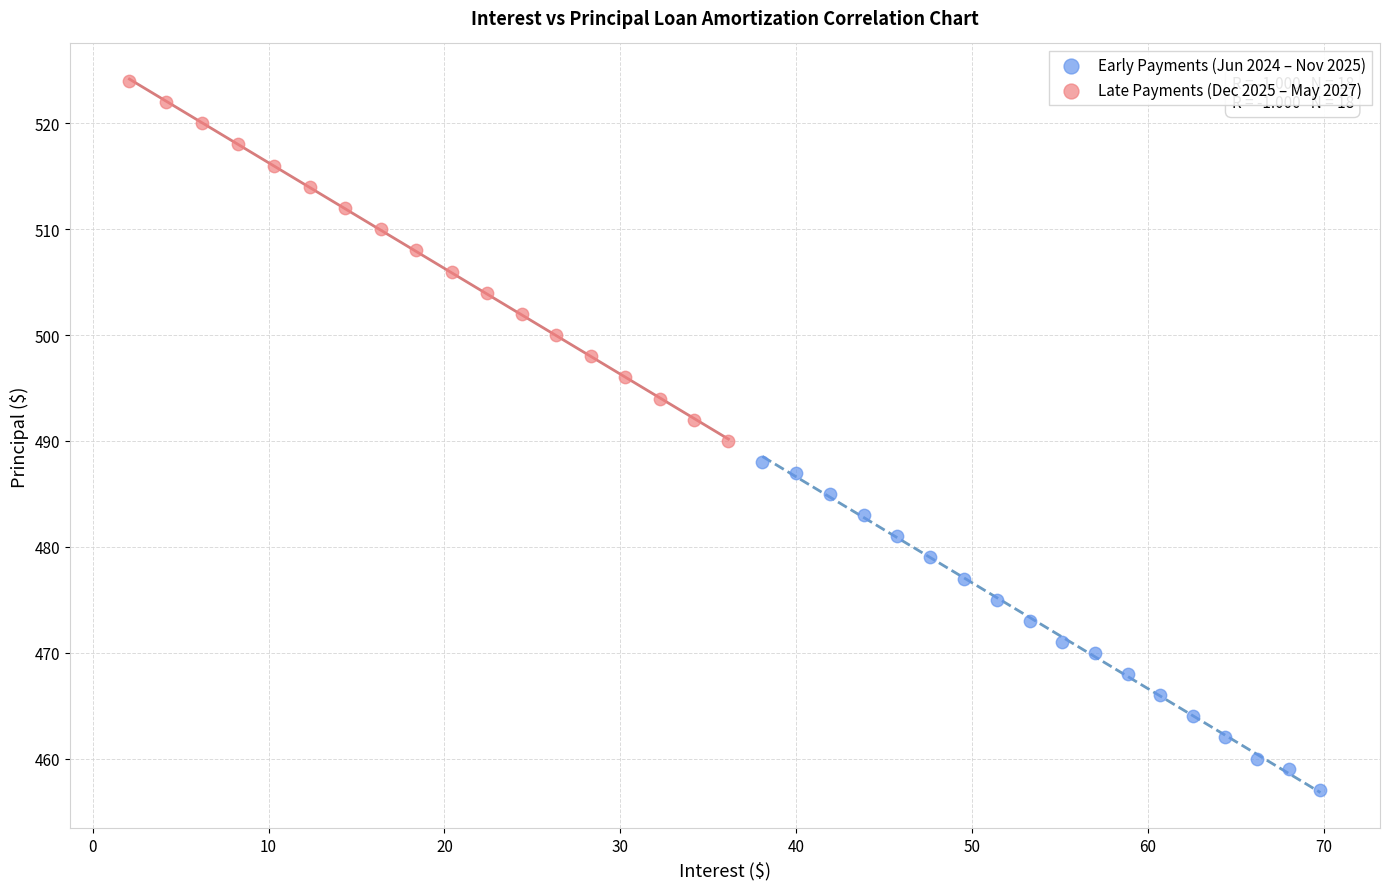

What are all the series names shown in the legend?

Early Payments (Jun 2024 – Nov 2025), Late Payments (Dec 2025 – May 2027)